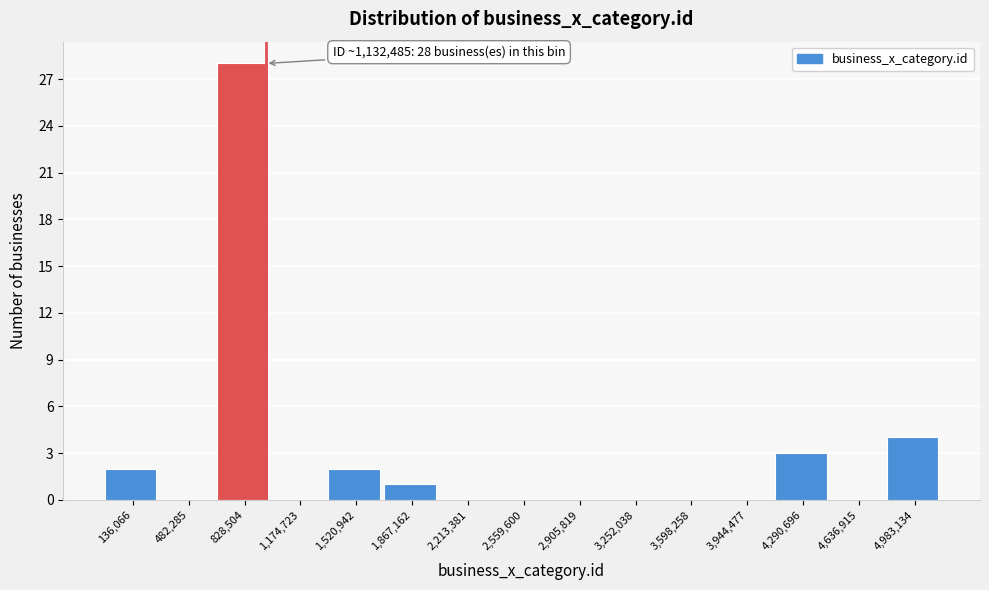

Reading left to right, what are all the values shown in this chart?

136,066=2	482,285=0	828,504=28	1,174,723=0	1,520,942=2	1,867,162=1	2,213,381=0	2,559,600=0	2,905,819=0	3,252,038=0	3,598,258=0	3,944,477=0	4,290,696=3	4,636,915=0	4,983,134=4